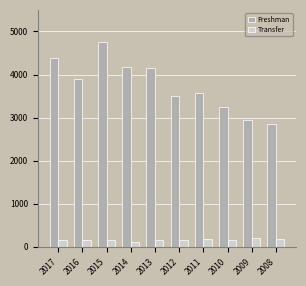

How many groups of bars are there?

10